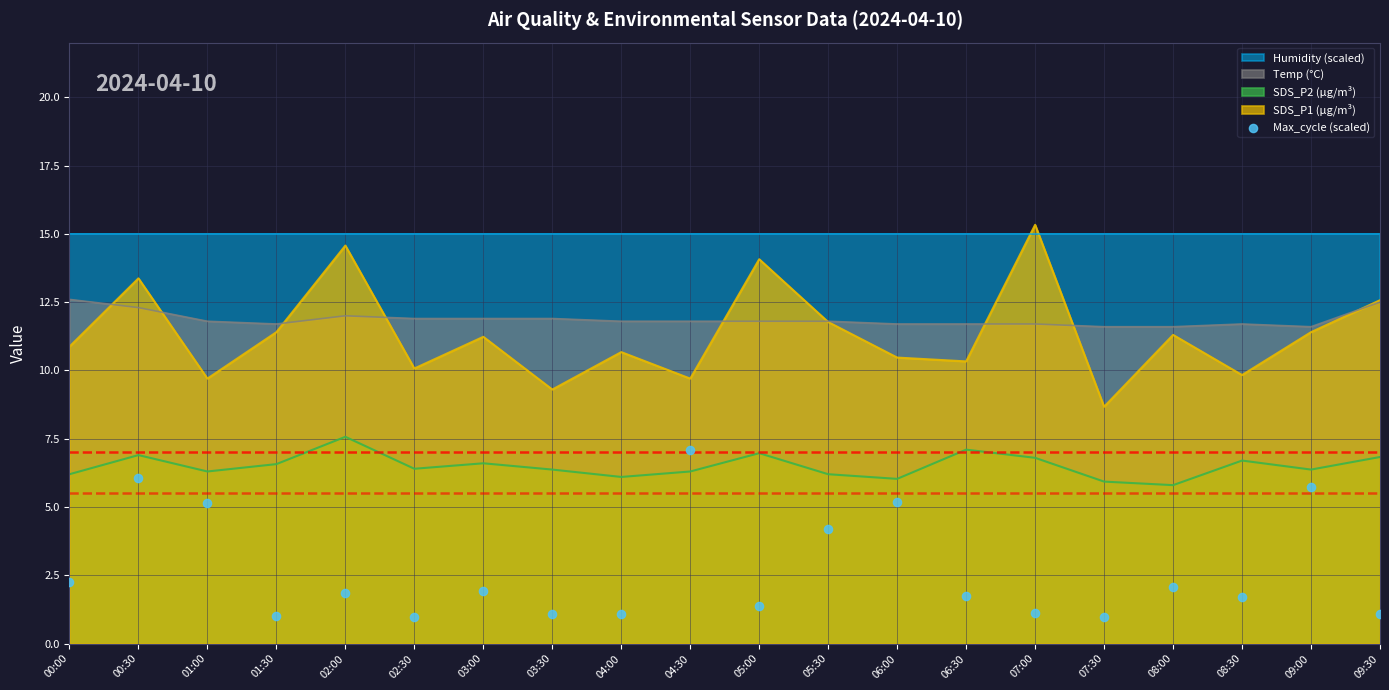

The SDS_P1 (µg/m³) series shows 17.5 at 06:00. True or false?

False